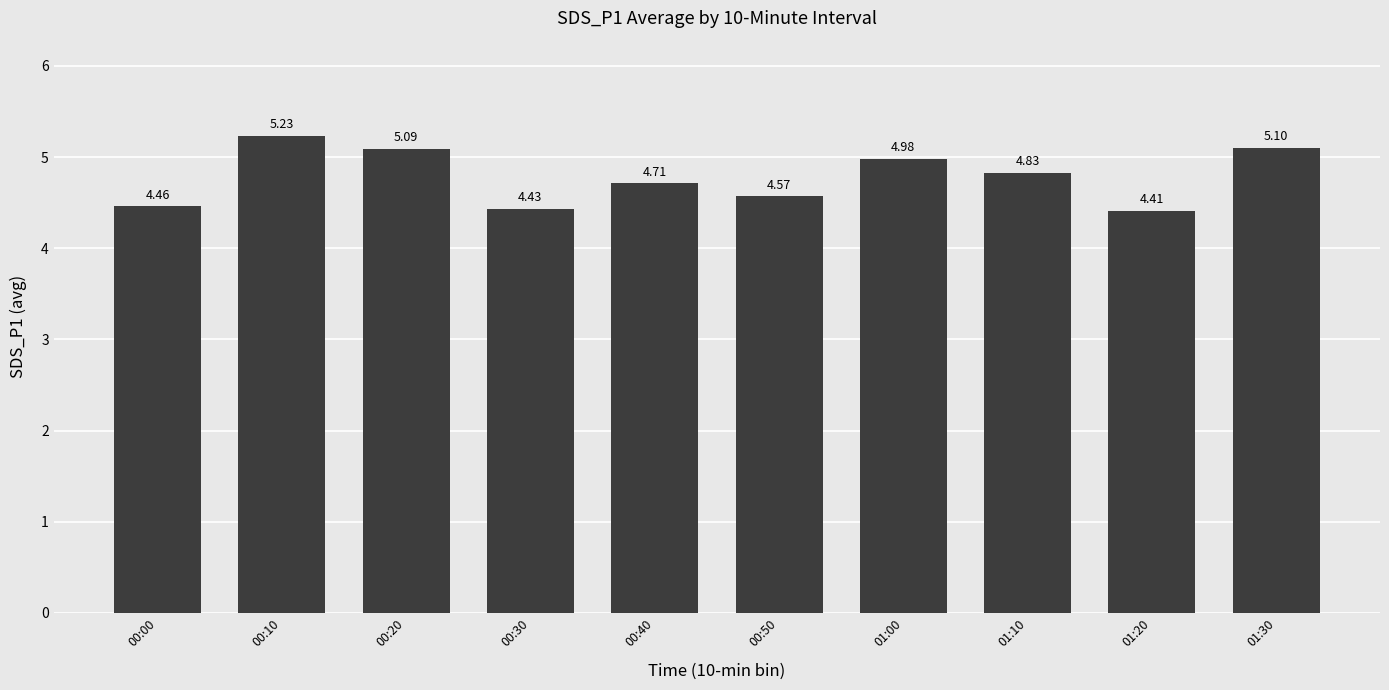

Between 00:20 and 01:20, which is larger?

00:20